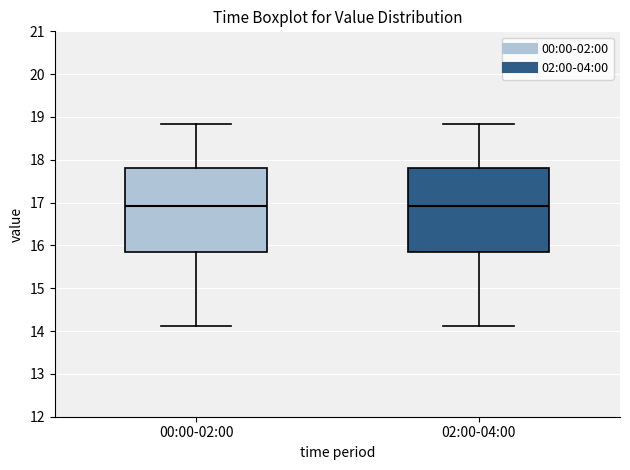

Reading left to right, transcribe this box plot: for each box, give where its median line is, the range the box spans, and where its two whiskers end, as read against the y-axis. The values are not printed on the chart, so give them approximately, as read against the axis.

00:00-02:00: median 16.9, box 15.8 to 17.8, whiskers 14.1 to 18.8
02:00-04:00: median 16.9, box 15.8 to 17.8, whiskers 14.1 to 18.8